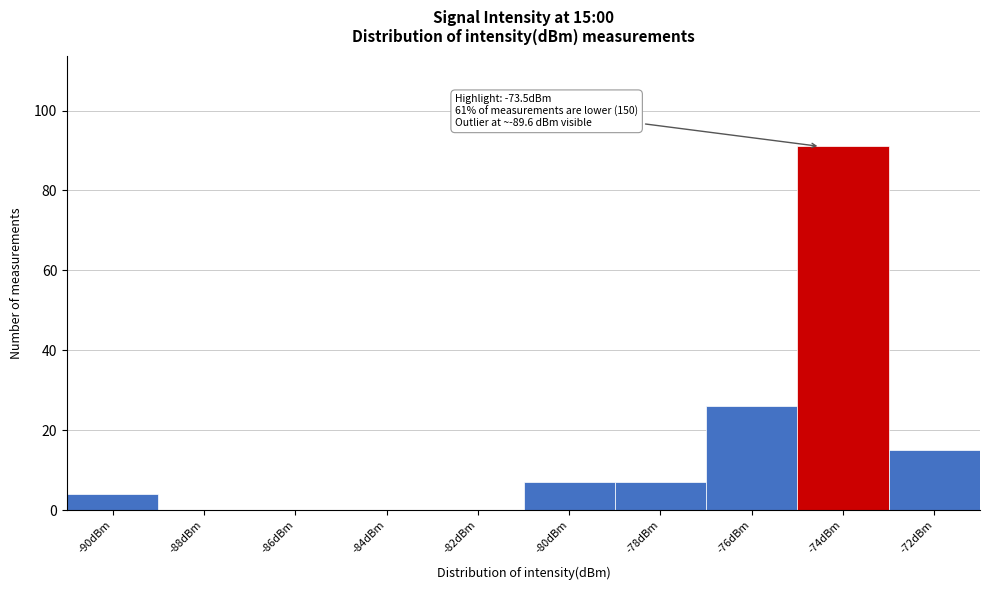

Reading left to right, what are all the values shown in this chart?

-90dBm=4	-88dBm=0	-86dBm=0	-84dBm=0	-82dBm=0	-80dBm=7	-78dBm=7	-76dBm=26	-74dBm=91	-72dBm=15